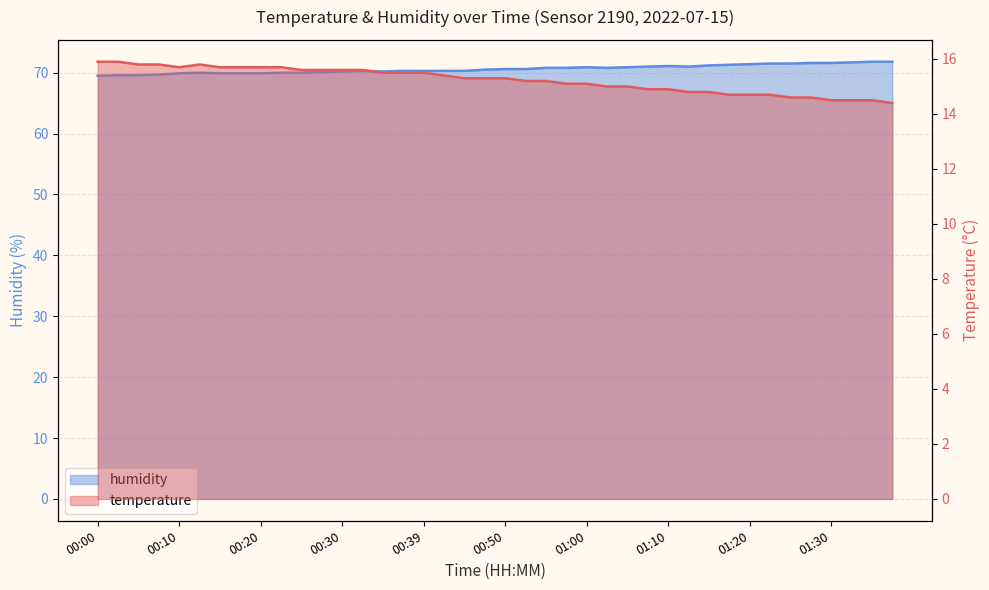

What is the value of the humidity point at the 15th from the left?

70.2